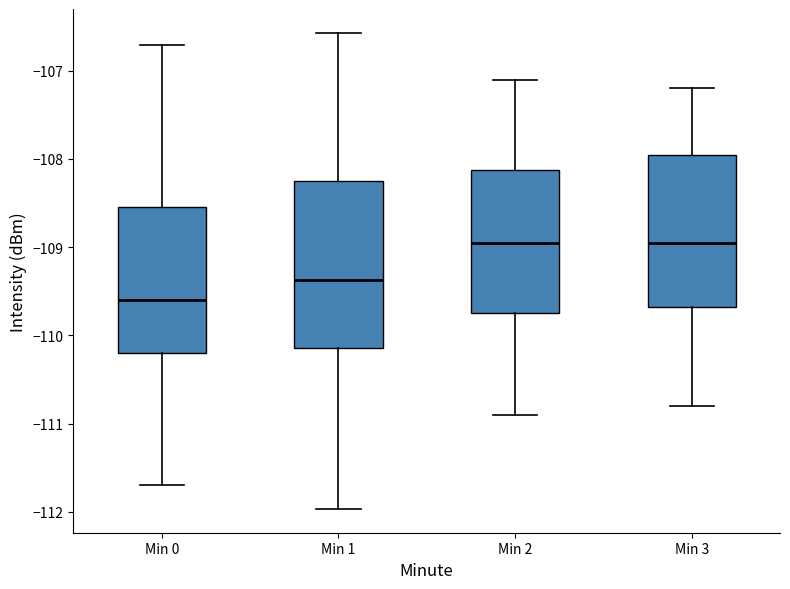

Reading left to right, read every box against the y-axis: the position of its median line, the range the box covers, and the ends of its whiskers. The values are not printed on the chart, so give them approximately, as read against the axis.

Min 0: median -109.6, box -110.2 to -108.5, whiskers -111.7 to -106.7
Min 1: median -109.4, box -110.1 to -108.2, whiskers -112.0 to -106.6
Min 2: median -108.9, box -109.7 to -108.1, whiskers -110.9 to -107.1
Min 3: median -108.9, box -109.7 to -107.9, whiskers -110.8 to -107.2